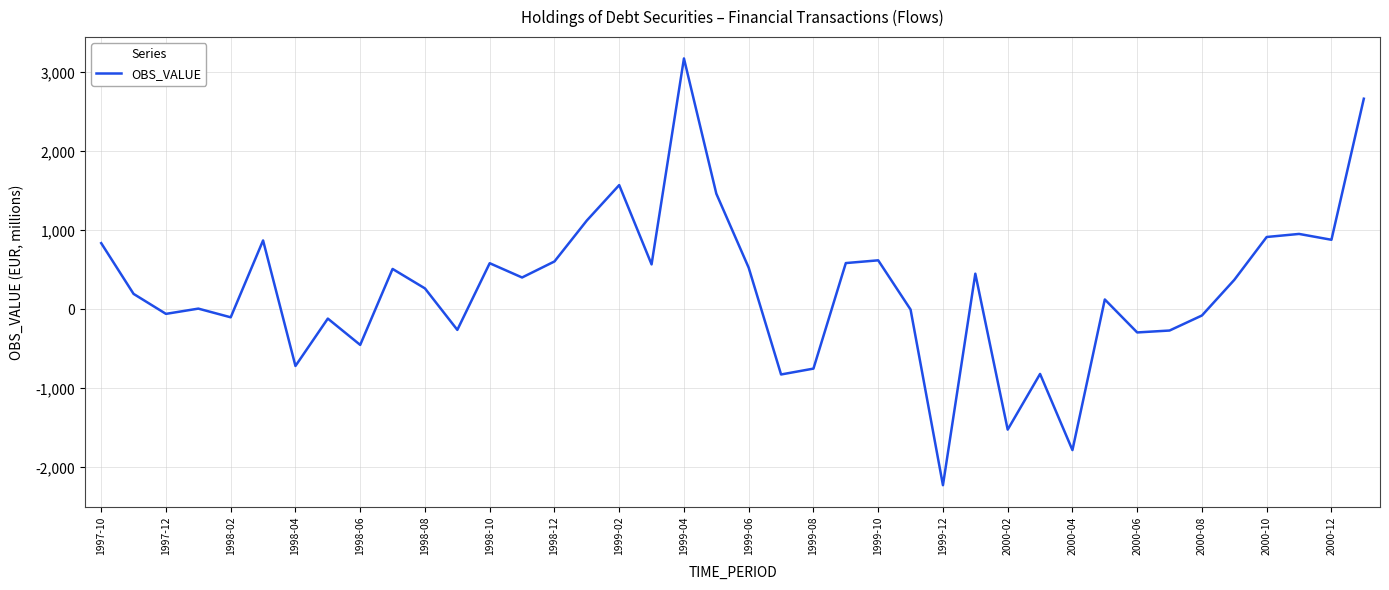

Does the chart display data point markers on the line(s)?

No